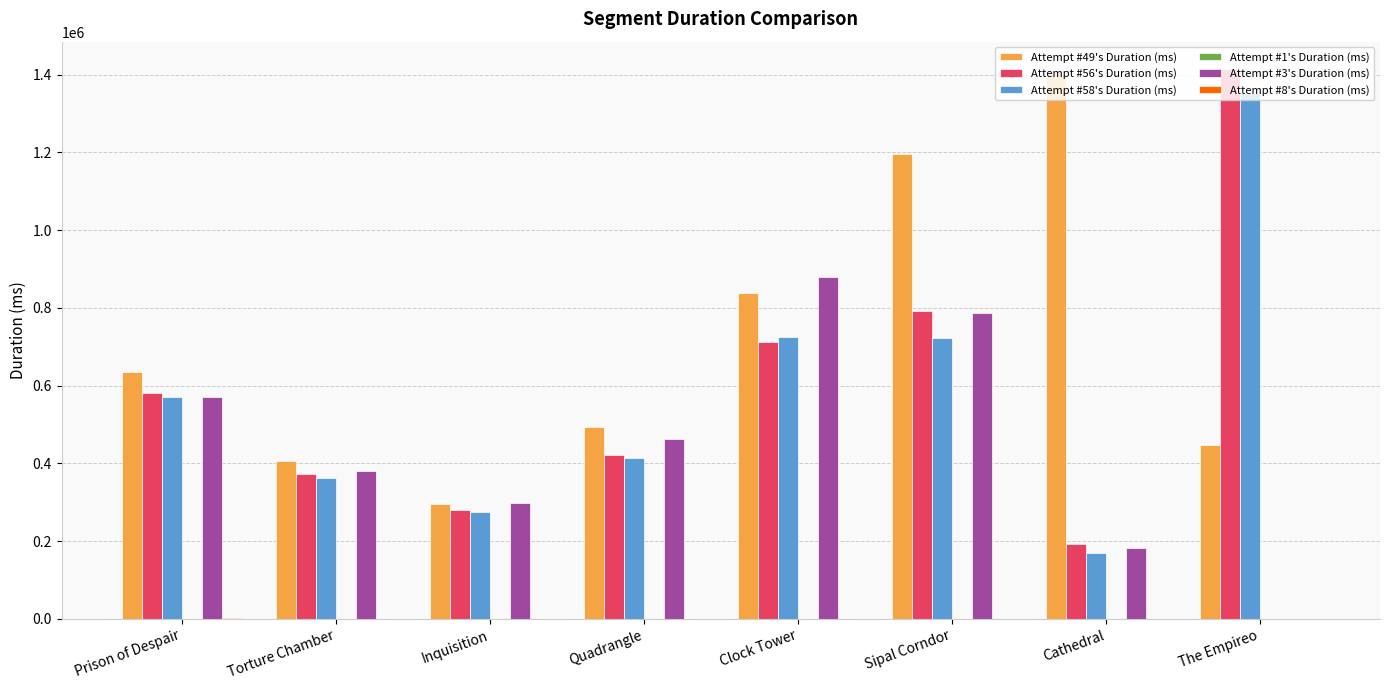

Is the value of Attempt #56's Duration (ms) at The Empireo greater than the value of Attempt #49's Duration (ms) at Inquisition?

Yes